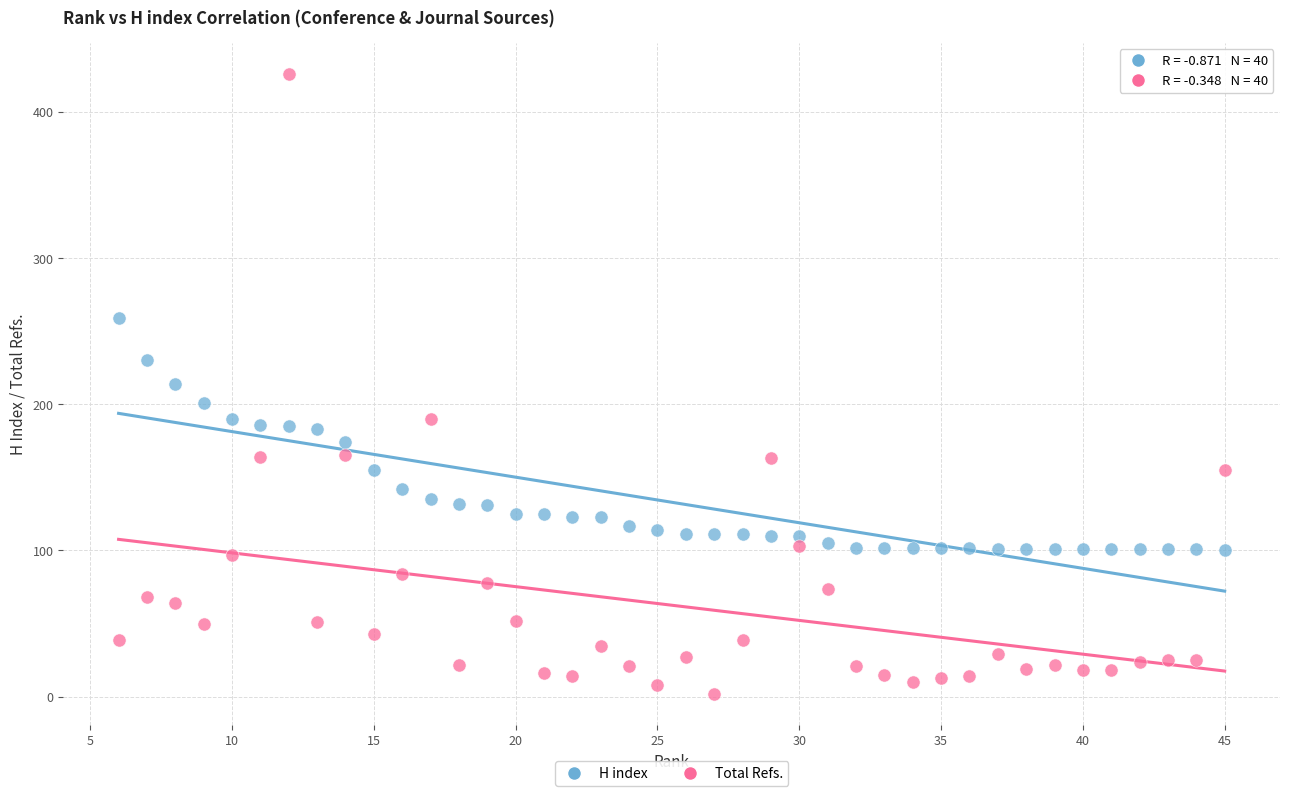

Which series reaches the maximum Y coordinate?

Total Refs.